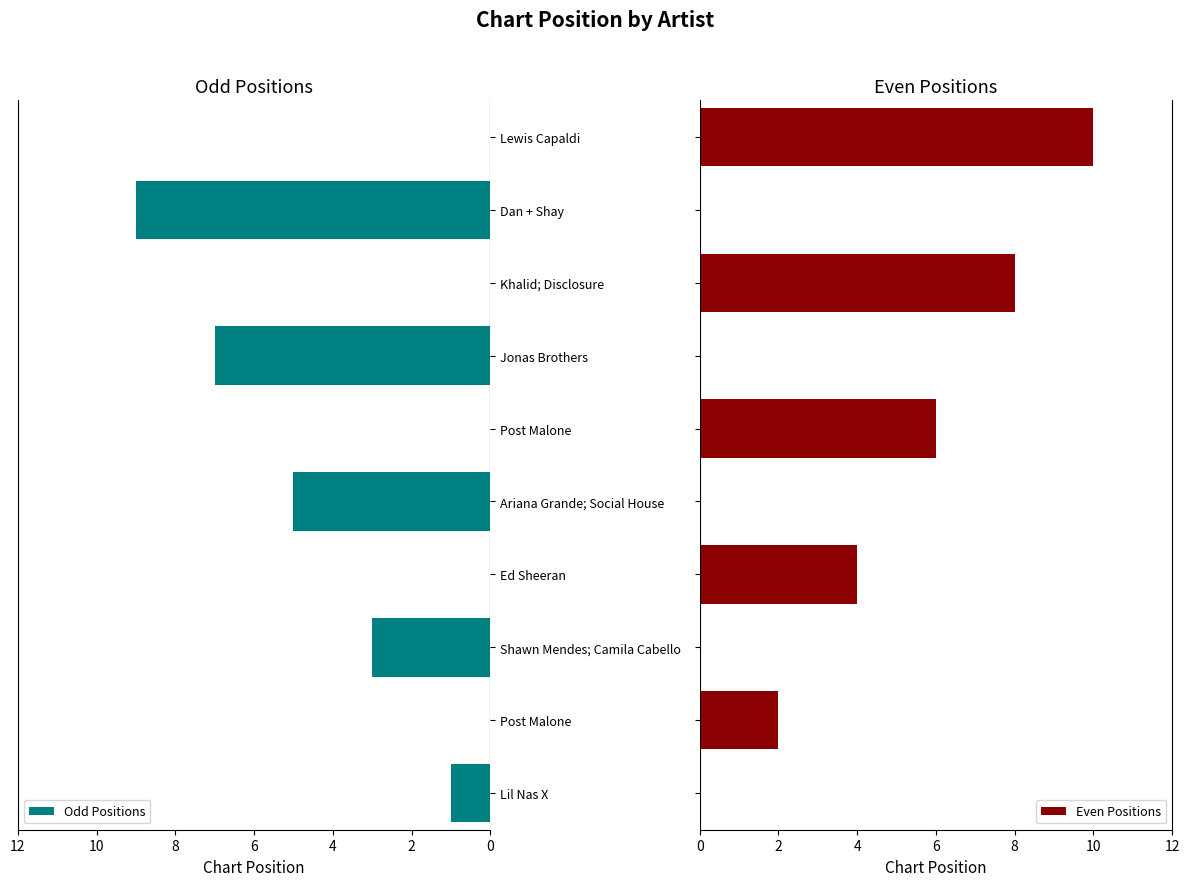

How many positive values does the Odd Positions series have?

5